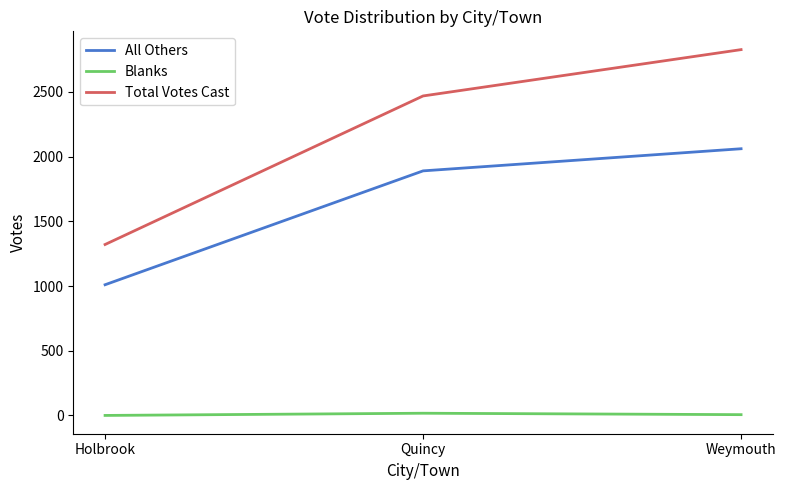

What is the total value across all series at Holbrook?

2331